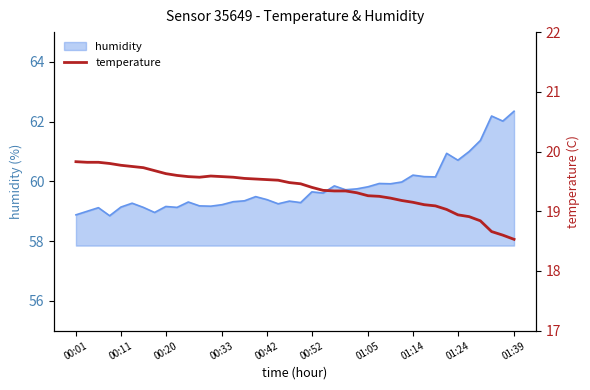

What is the highest value of the humidity series?

62.4